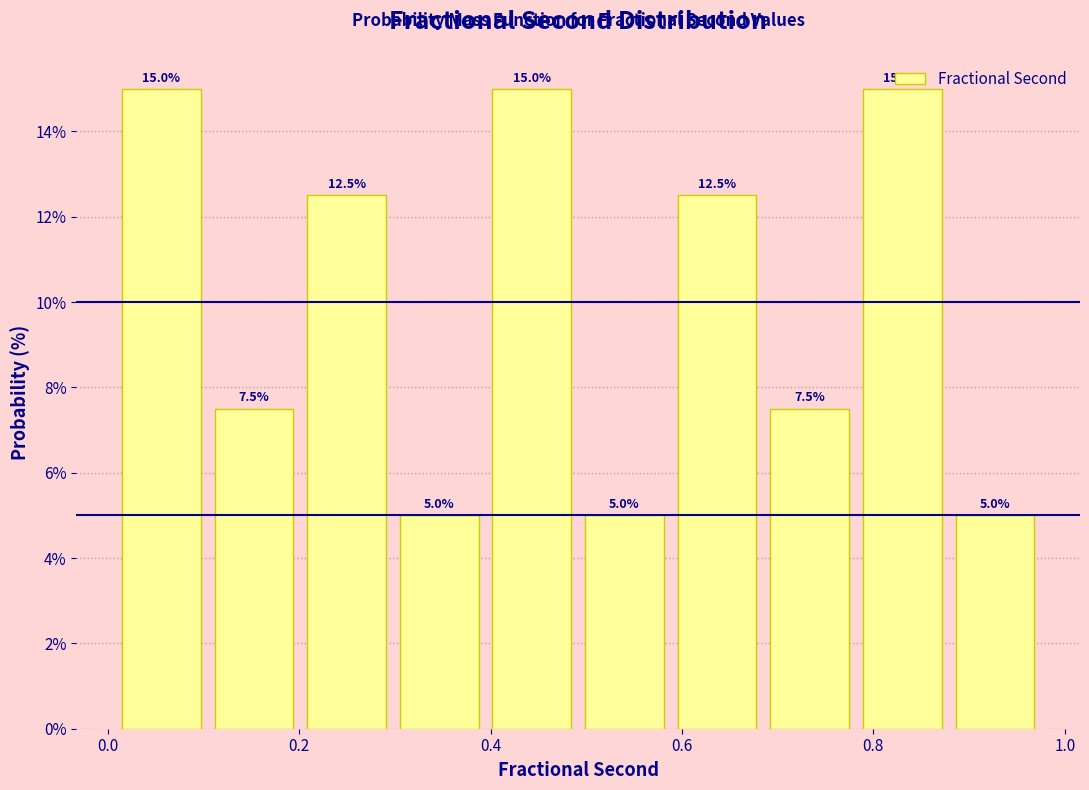

How tall is the bar that spans 0.58 to 0.68 on the x-axis? The bar edges are not printed on the chart, so give them approximately, as read against the axis.

12.5